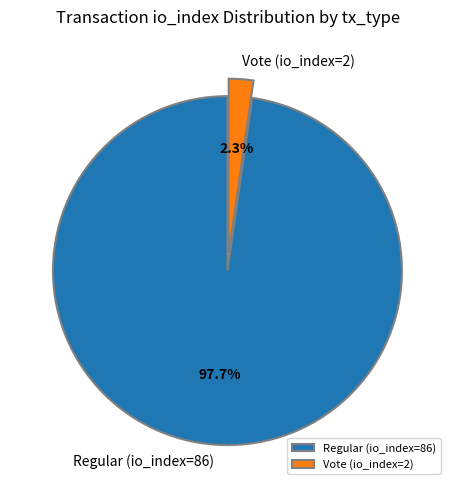

Is it true that Vote (io_index=2) is 2% of the pie?

True